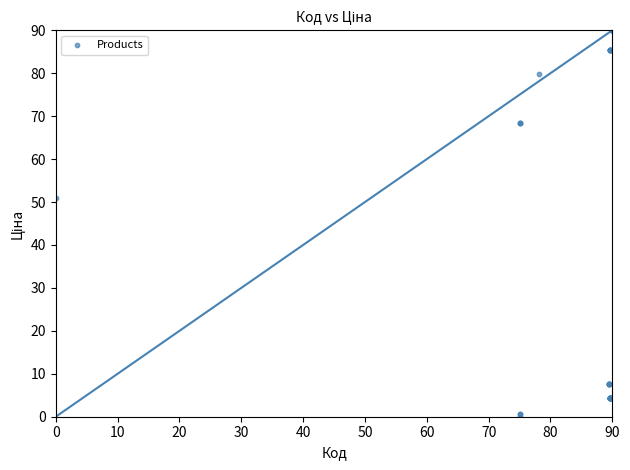

What Y value in the scatter plot is closest to 45?

51.0